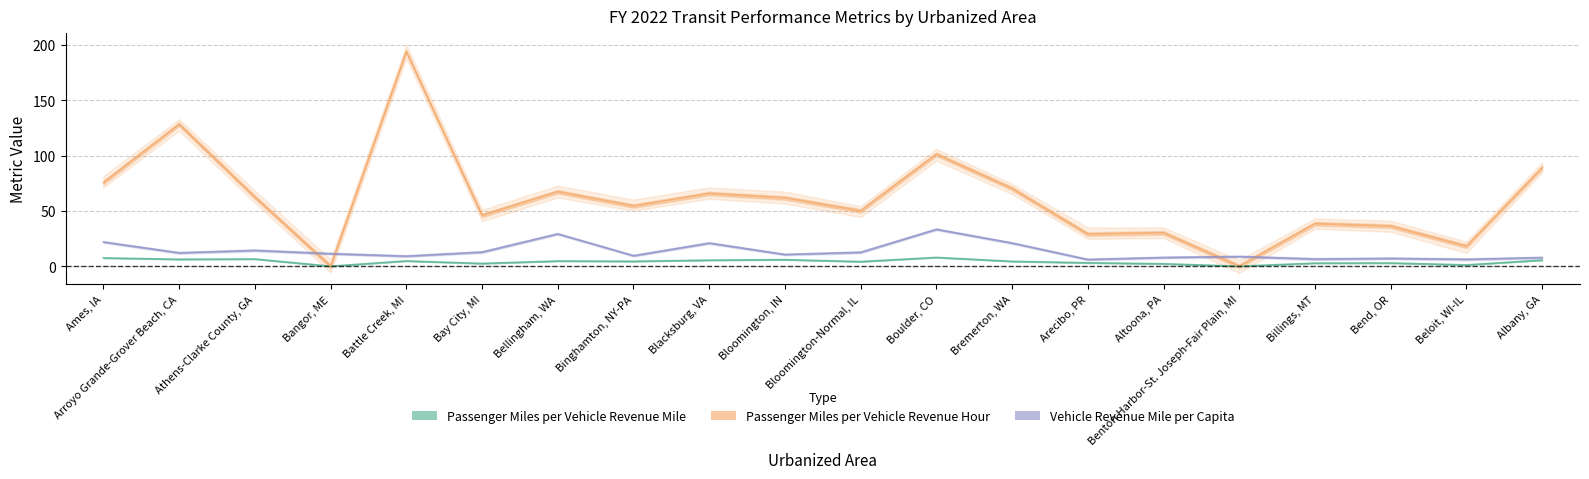

Which series has the largest total across all categories?

Passenger Miles per Vehicle Revenue Hour